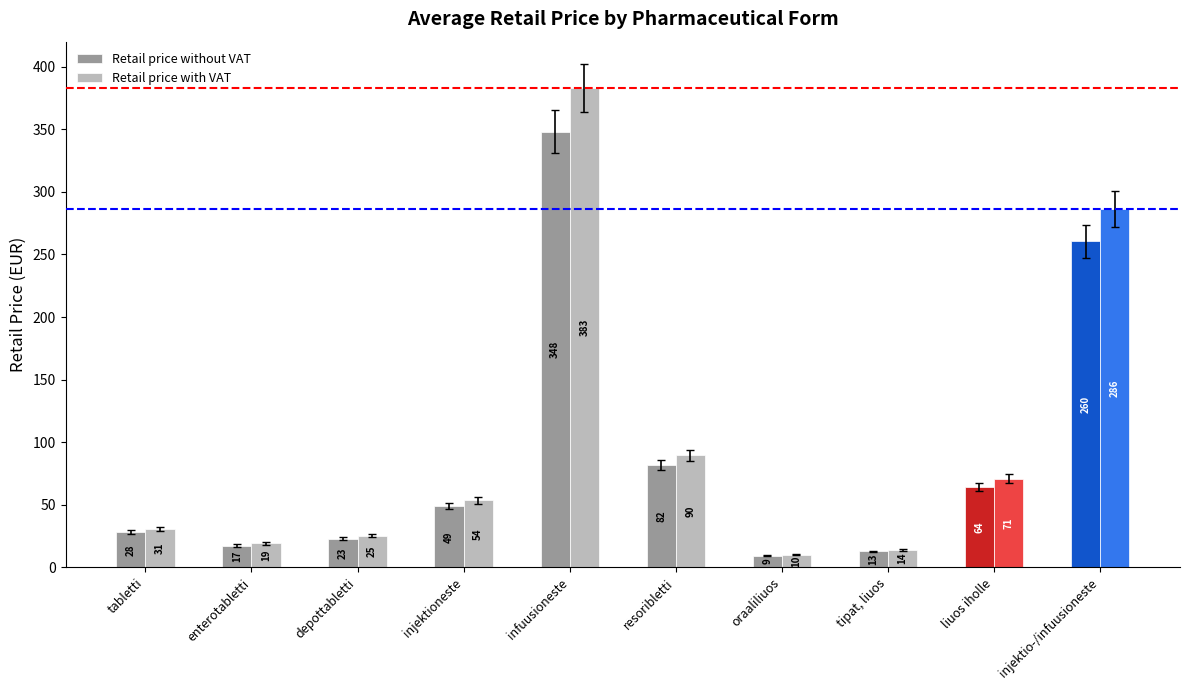

What is the value of the Retail price without VAT bar at the 7th from the left?

9.2